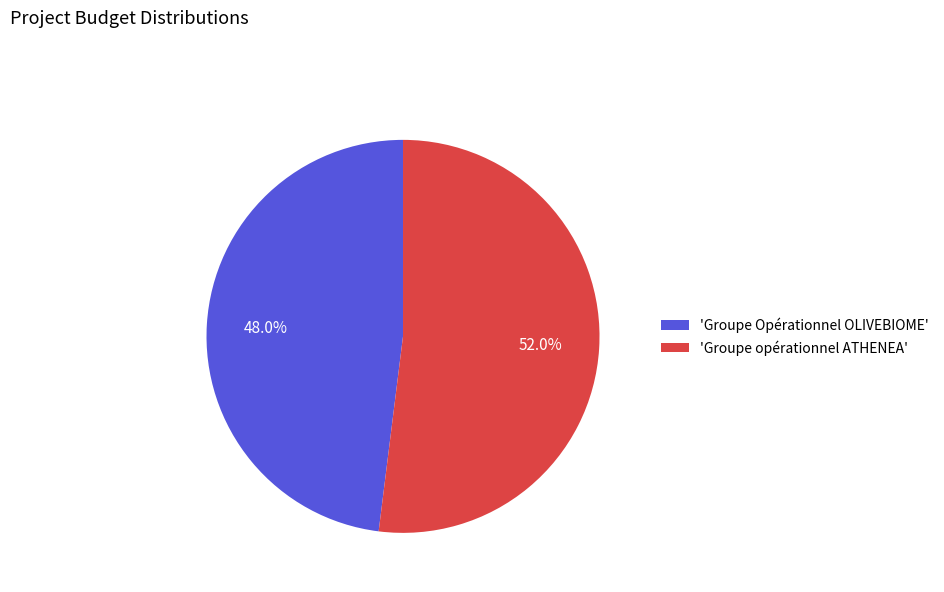

Which has a higher value, 'Groupe Opérationnel OLIVEBIOME' or 'Groupe opérationnel ATHENEA'?

'Groupe opérationnel ATHENEA'